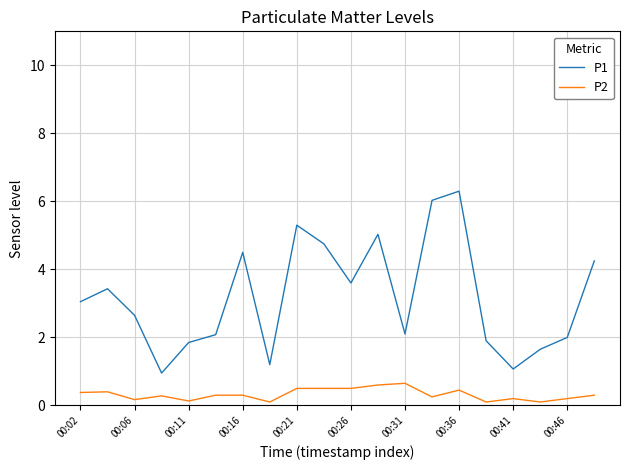

What is the smallest value displayed?

0.1